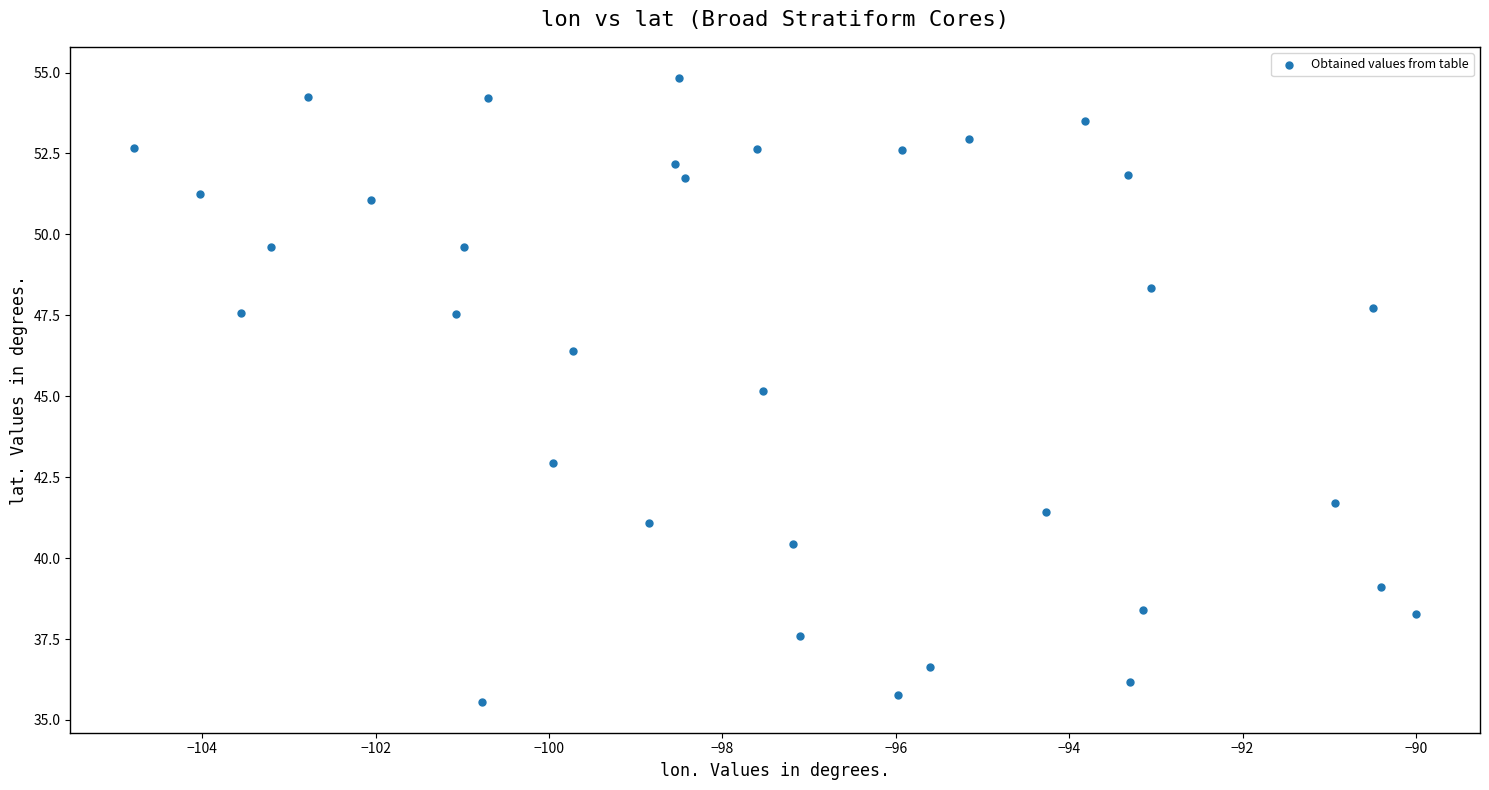

What is the range of Y values (max minus min)?

19.3